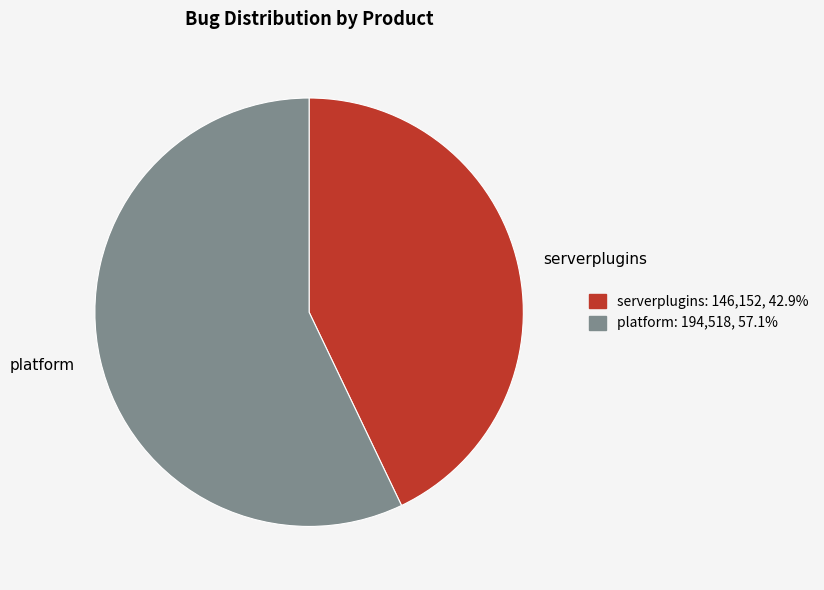

Rank the categories by value from lowest to highest.

serverplugins, platform